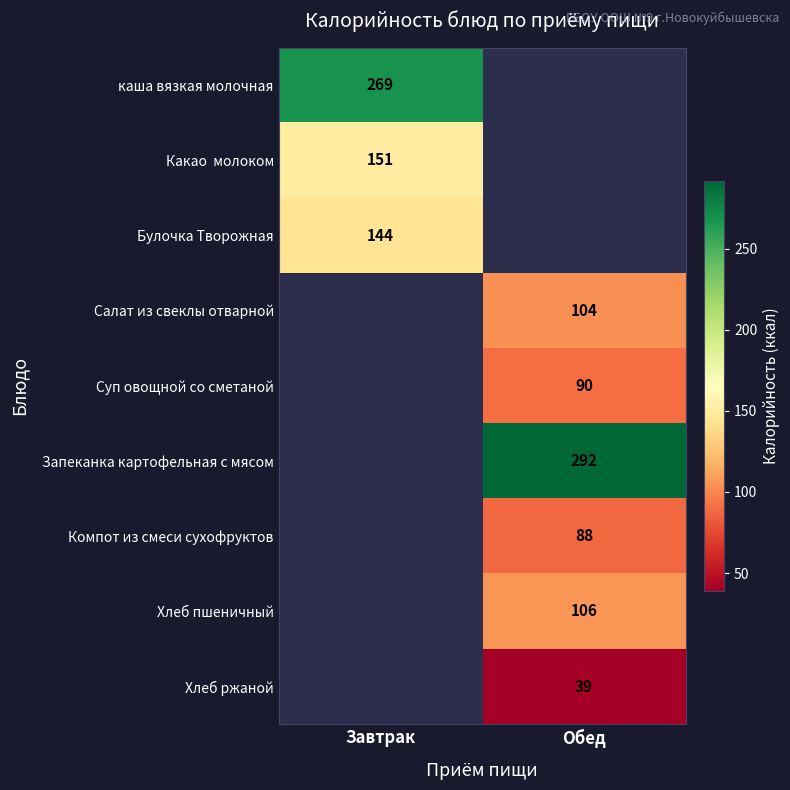

What is the spread (max minus min) of values at Завтрак?

125.0